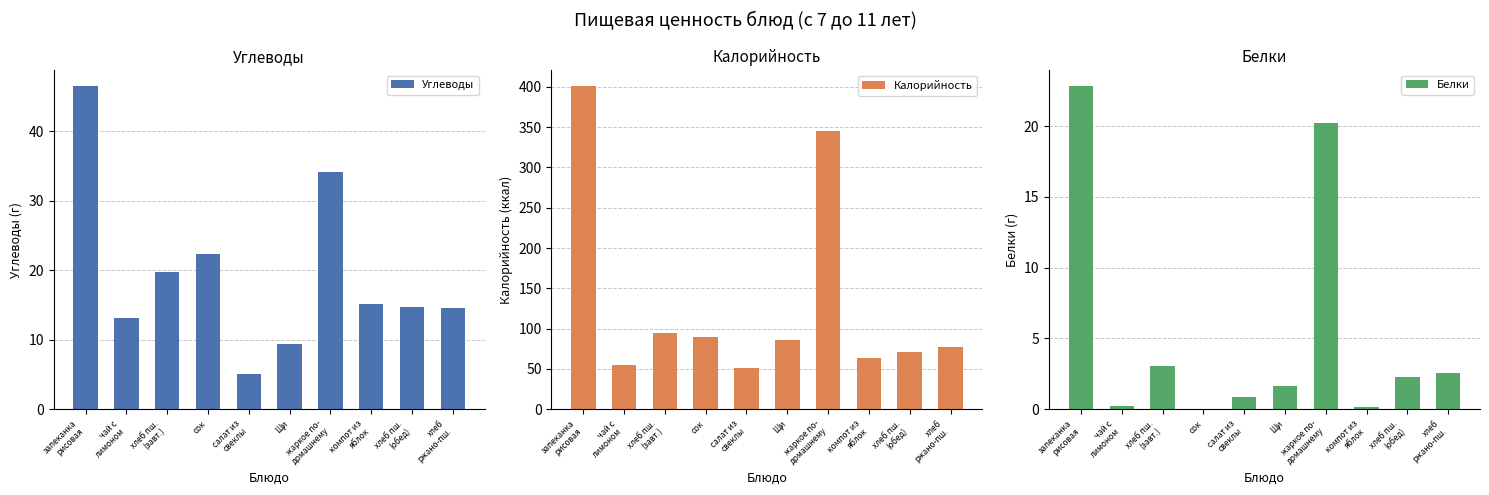

Reading left to right, transcribe all the data shown in this chart.

Углеводы: запеканка
рисовая=46.4	чай с
лимоном=13.2	хлеб пш.
(завт.)=19.7	сок=22.4	салат из
свеклы=5.1	Щи=9.4	жаркое по-
домашнему=34.2	компот из
яблок=15.2	хлеб пш.
(обед)=14.8	хлеб
ржано-пш.=14.5
Калорийность: запеканка
рисовая=400.5	чай с
лимоном=54.7	хлеб пш.
(завт.)=94.0	сок=90.0	салат из
свеклы=51.3	Щи=86.0	жаркое по-
домашнему=345.3	компот из
яблок=63.6	хлеб пш.
(обед)=70.5	хлеб
ржано-пш.=77.7
Белки: запеканка
рисовая=22.8	чай с
лимоном=0.2	хлеб пш.
(завт.)=3.0	сок=0.0	салат из
свеклы=0.9	Щи=1.6	жаркое по-
домашнему=20.2	компот из
яблок=0.1	хлеб пш.
(обед)=2.3	хлеб
ржано-пш.=2.5